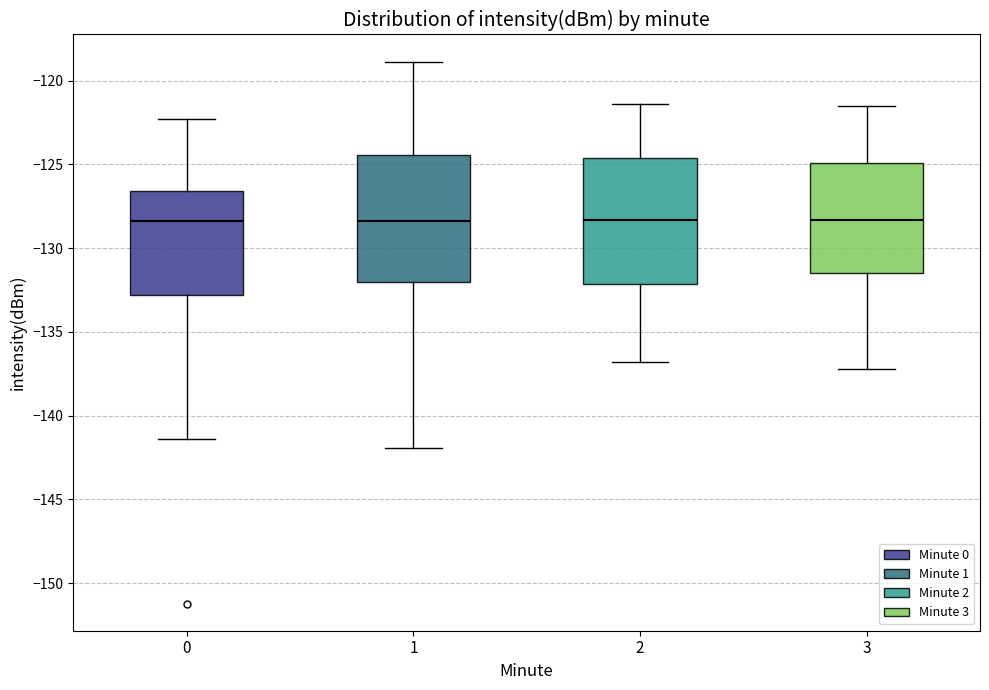

Where does the median line of the box at x = 0 sit on the y-axis? The values are not printed on the chart, so give them approximately, as read against the axis.

-128.5